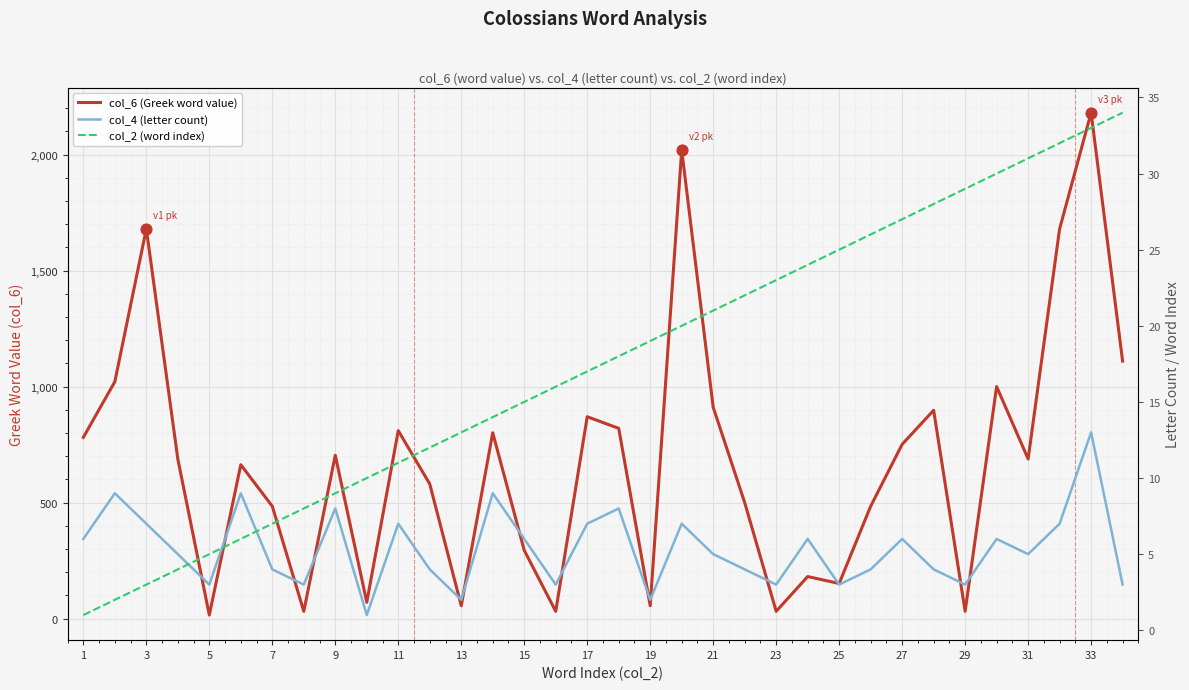

Which series reaches the minimum Y coordinate?

col_4 (letter count)